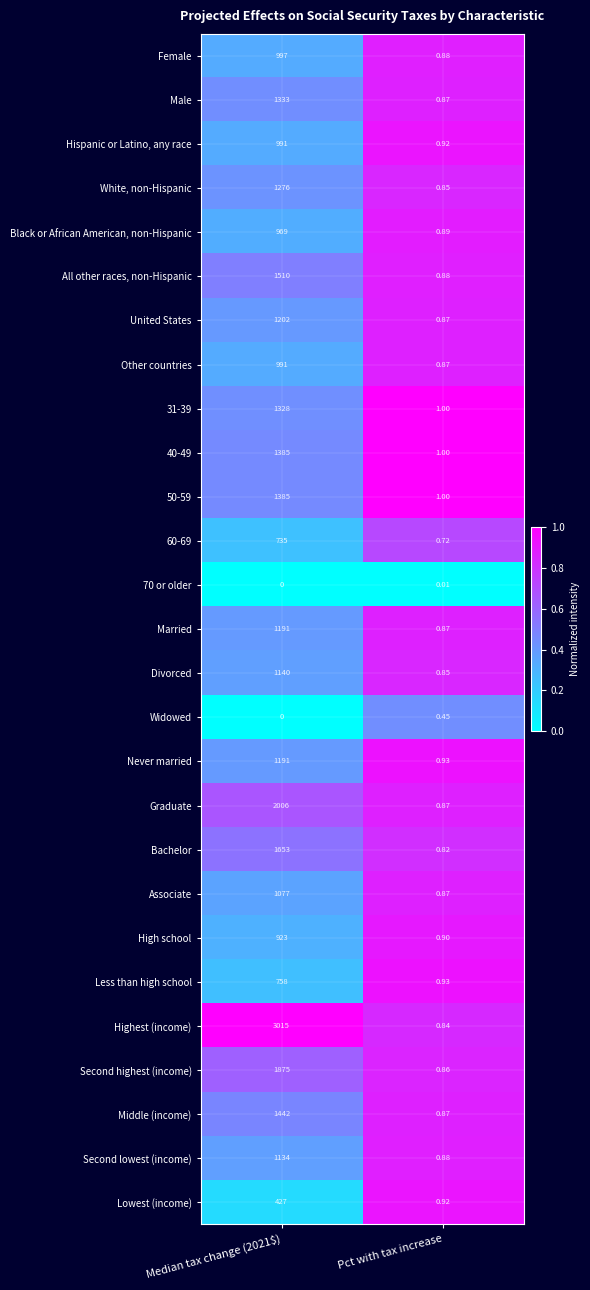

Which category has the highest value across all series?

Median tax change (2021$)